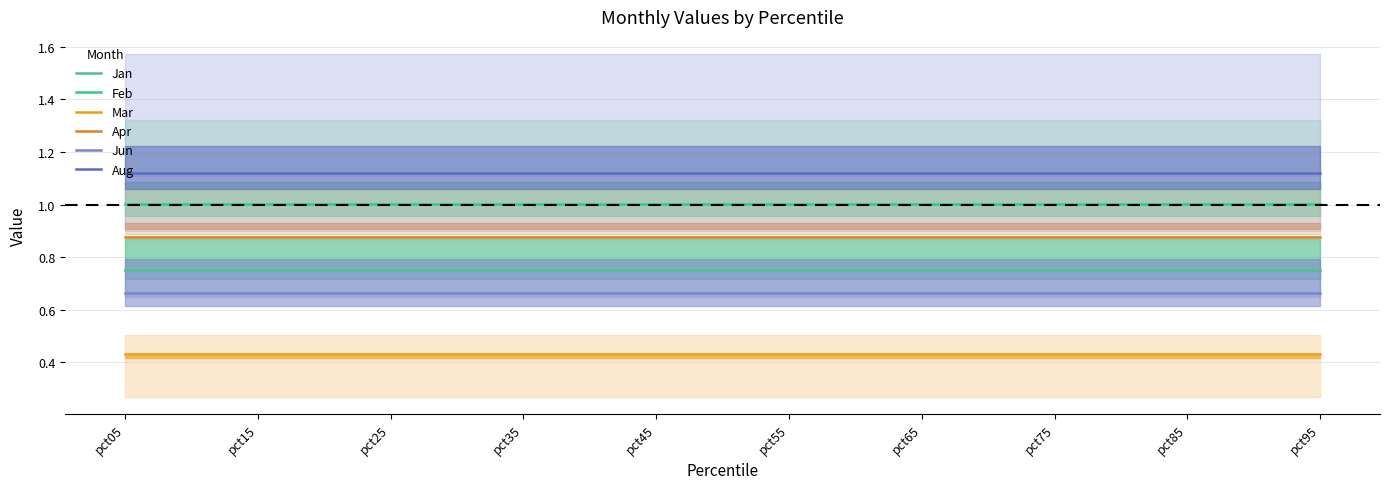

Between pct55 and pct65, which is larger?

pct55